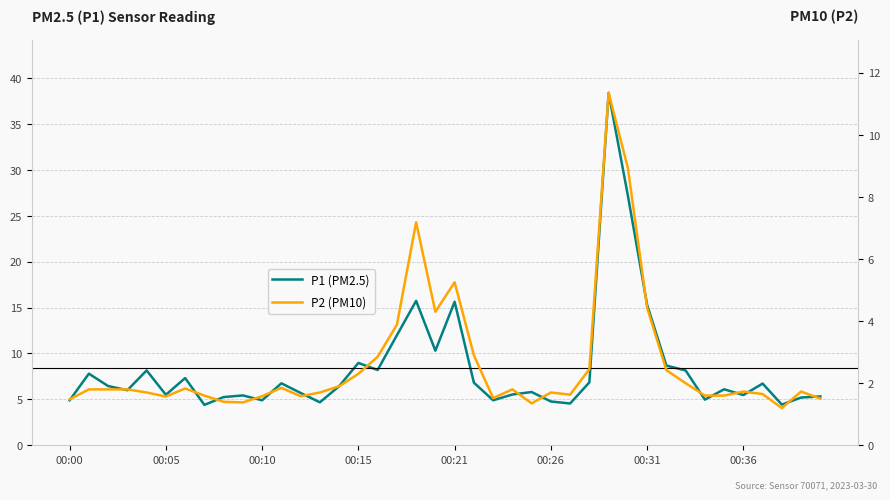

What is the difference between the maximum and minimum values in the P2 series?

10.2